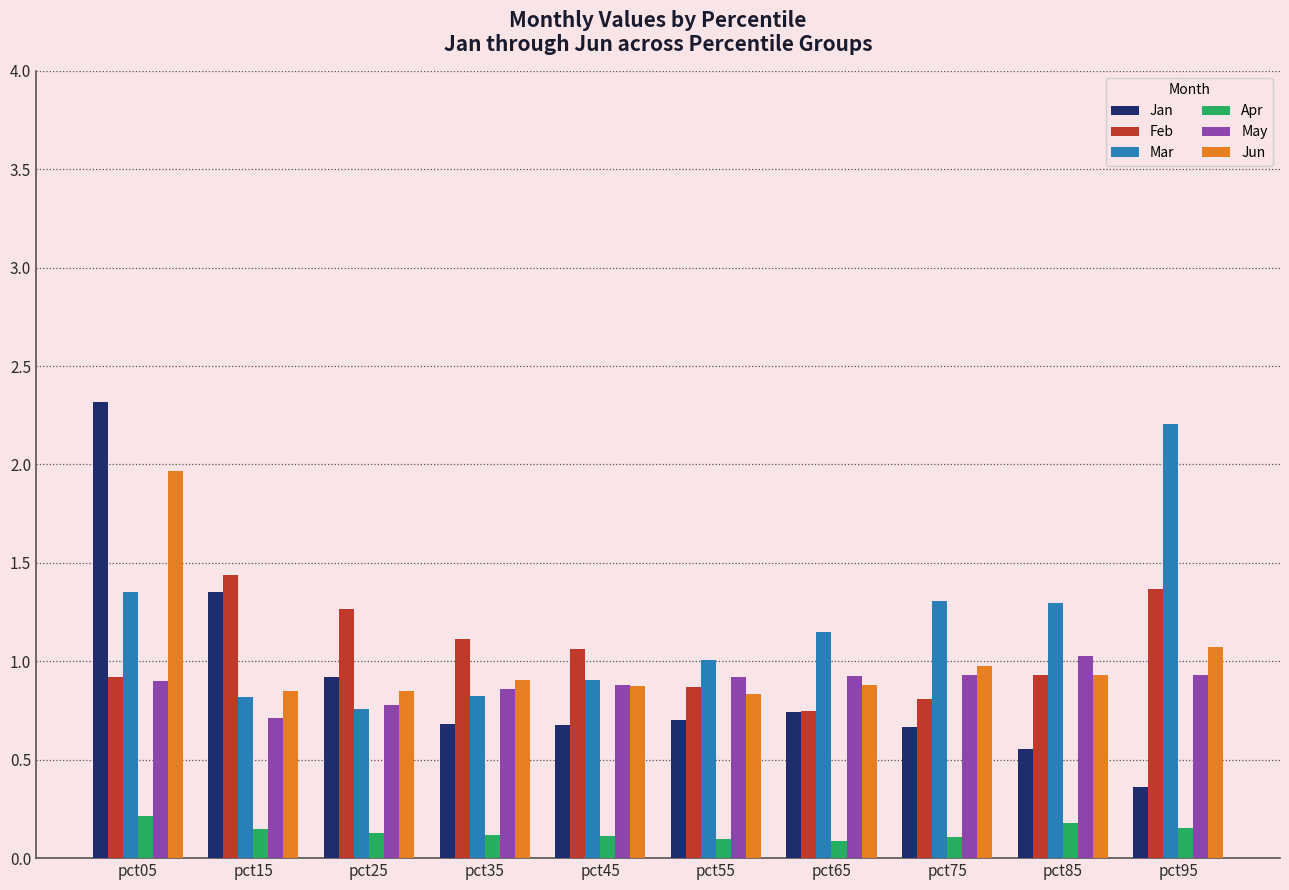

What is the total value across all series at pct15?

5.3